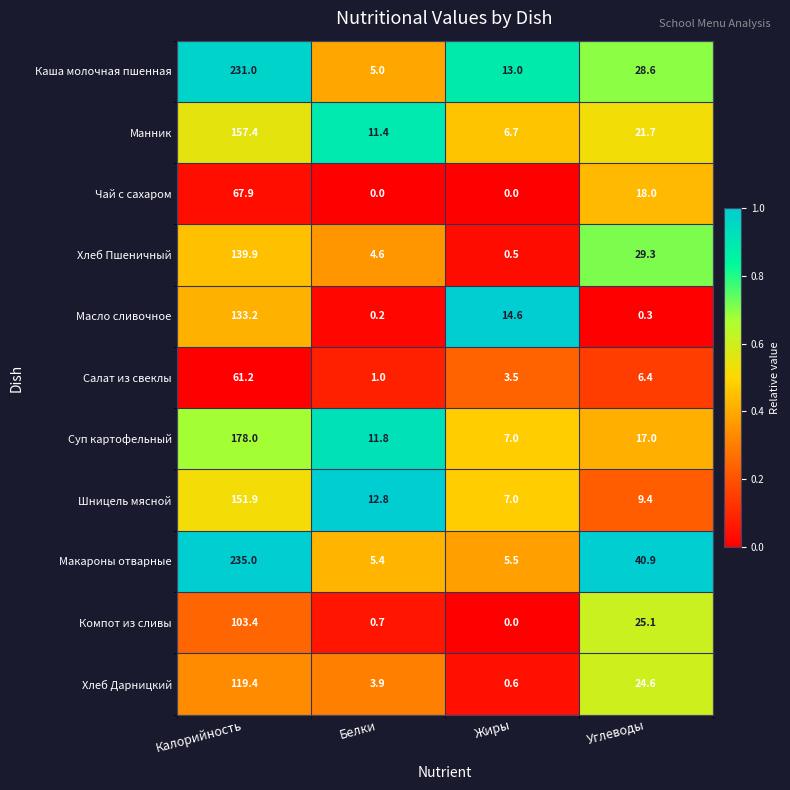

How many values in the Чай с сахаром series are below 18?

2